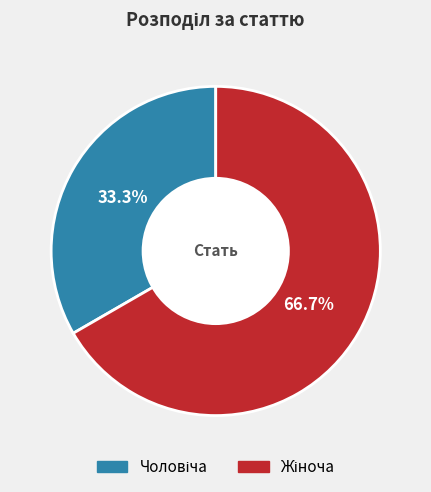

Does any single category account for the majority?

Yes